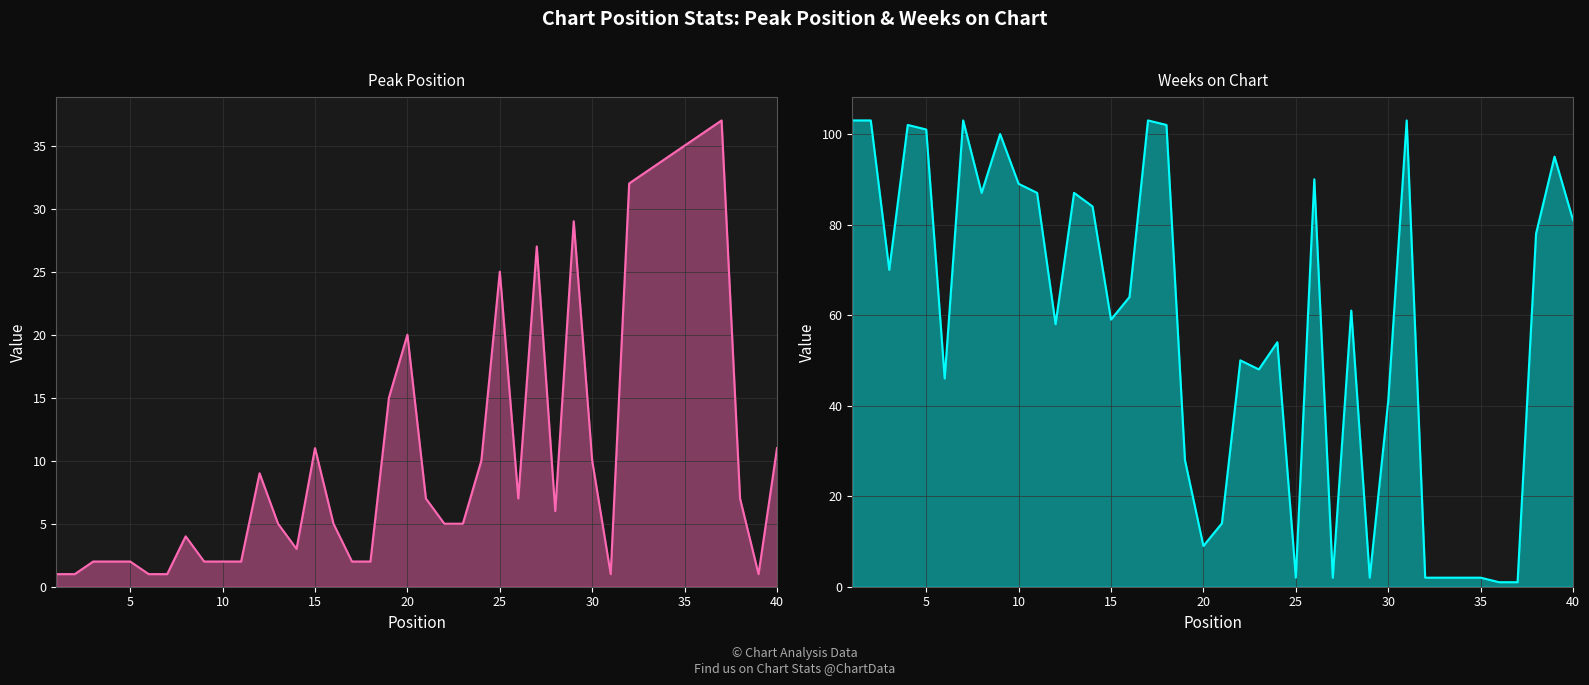

Rank the series by their average value, from highest to lowest.

Weeks on Chart, Peak Position